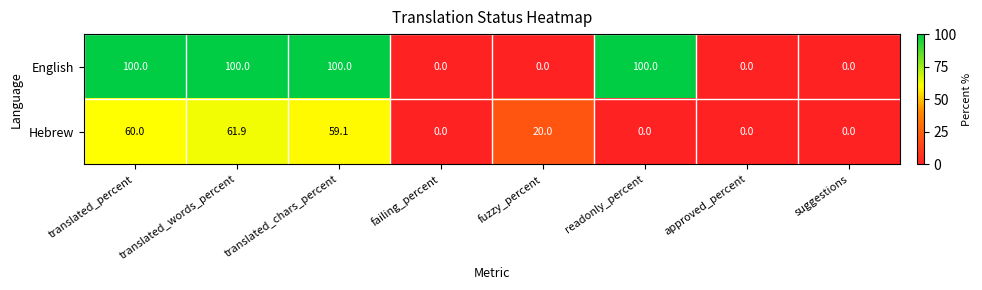

Which series has the widest spread of values?

English